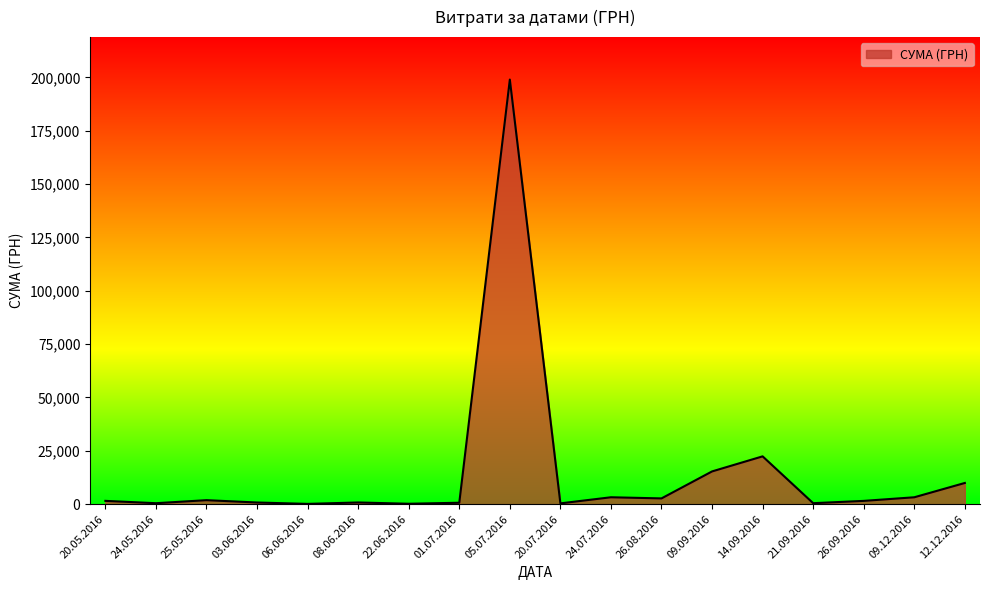

What is the ratio of the value at 14.09.2016 to the value at 26.08.2016?

8.3